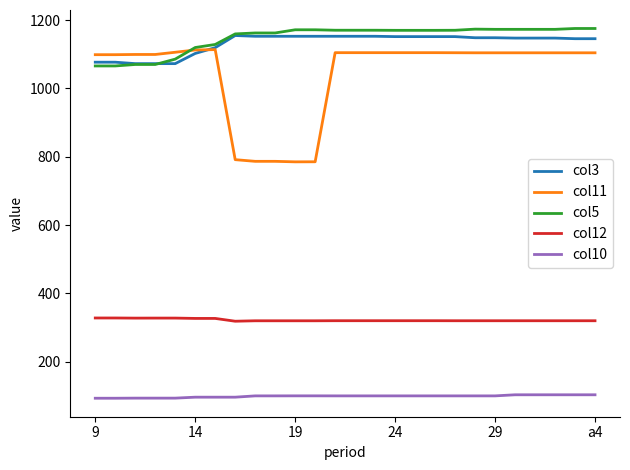

Does the chart have visible grid lines?

No